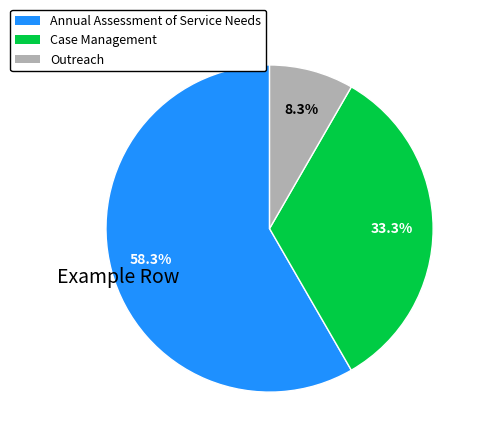

Which category accounts for the majority?

Annual Assessment of Service Needs